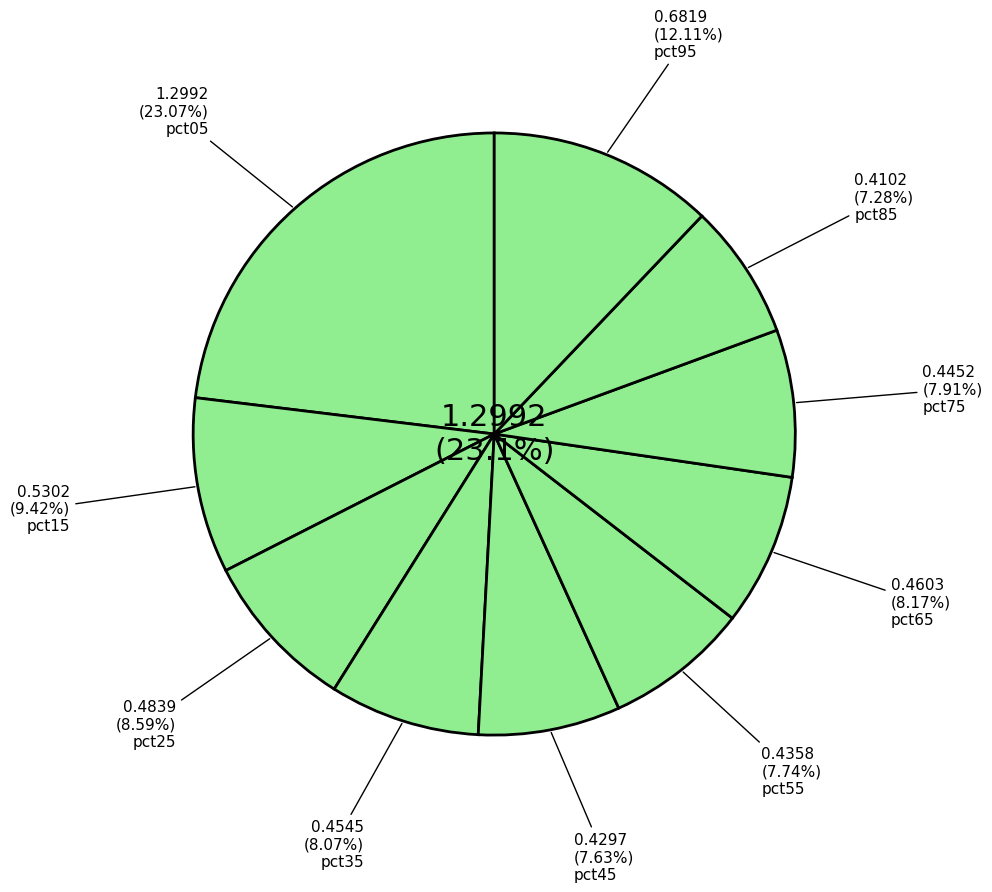

True or false: pct85 accounts for 14% of the total.

False